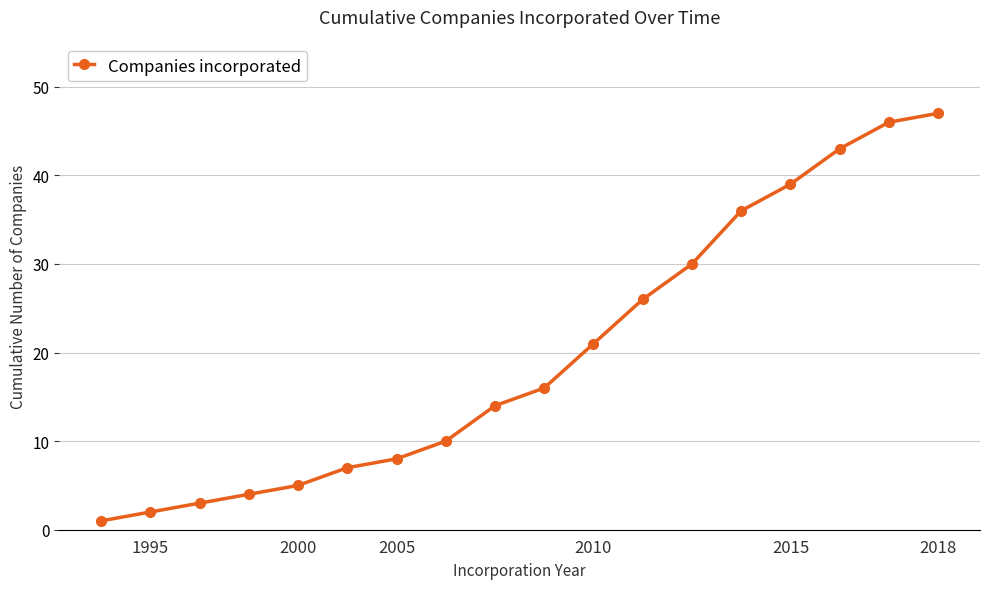

What is the maximum value shown in the chart?

47